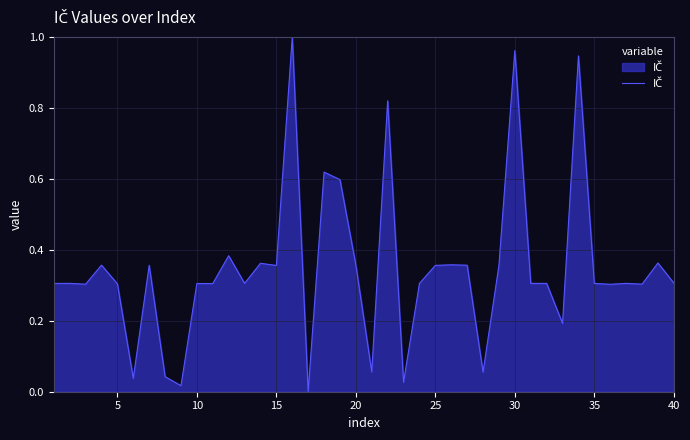

True or false: the data shows 0.2 at 35.

False